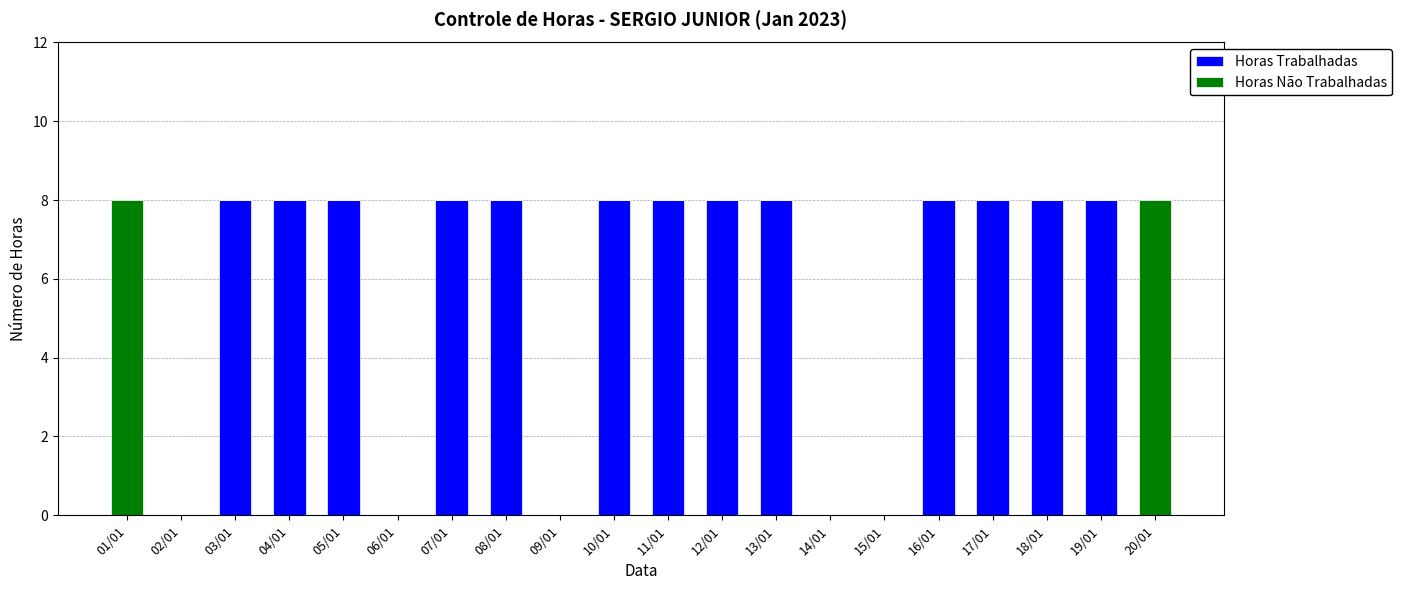

What is the sum of all Horas Trabalhadas values?

104